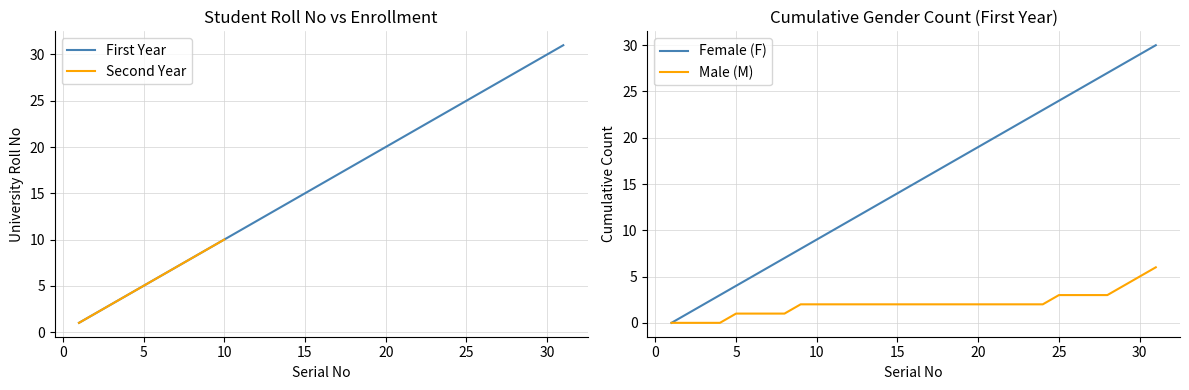

What is the highest value of the First Year series?

31